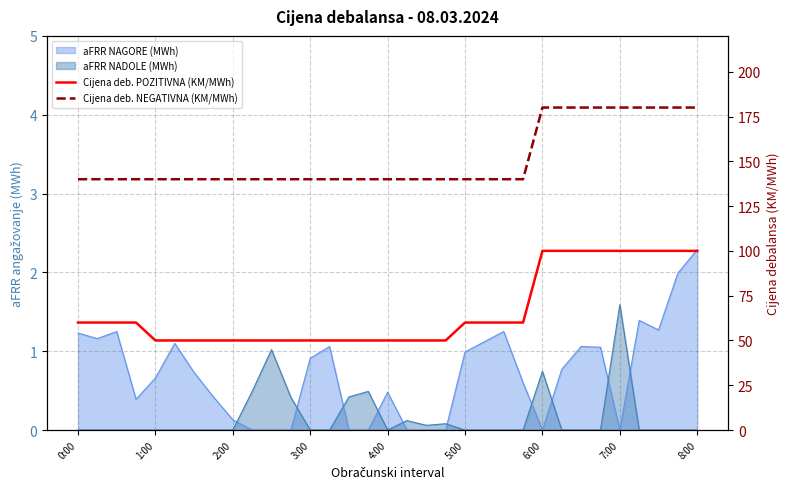

Count the Cijena deb. NEGATIVNA (KM/MWh) values in the range 140 to 180.

33